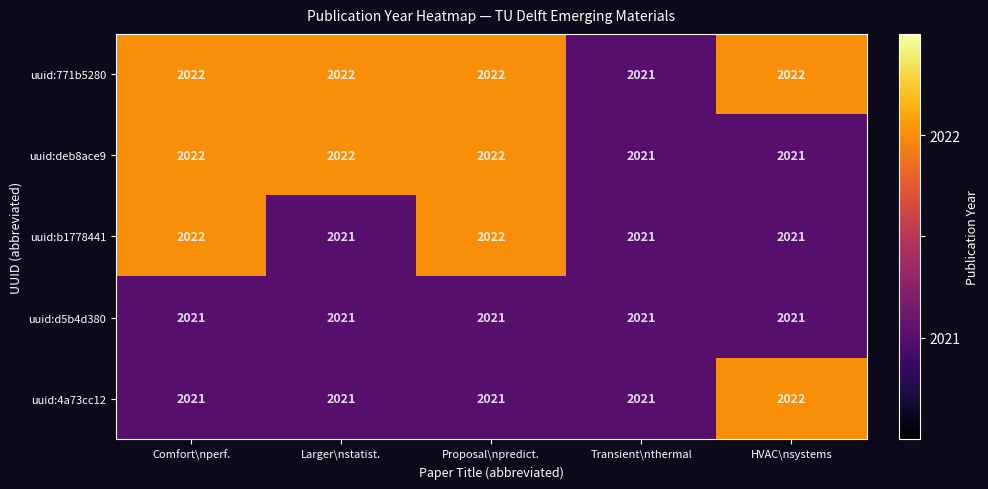

The uuid:d5b4d380 series shows 1251 at Comfort\nperf.. True or false?

False